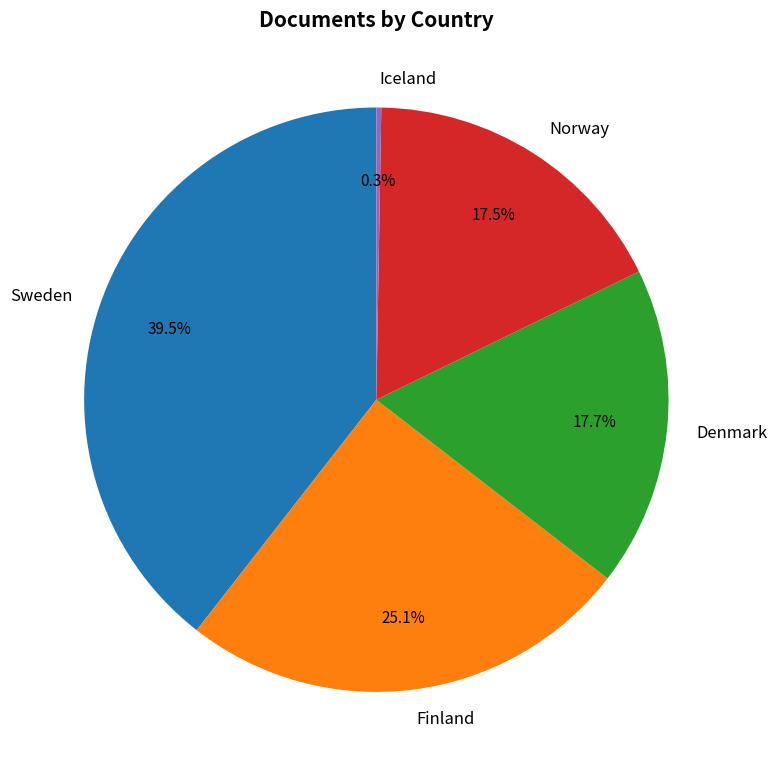

To the nearest percent, what is the difference between the largest and smallest slice percentages?

39%